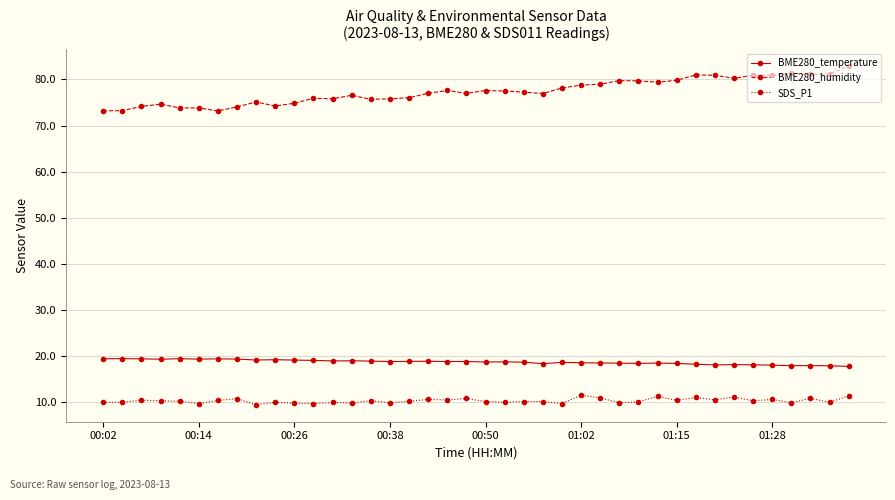

True or false: BME280_humidity and BME280_temperature cross at least once.

False